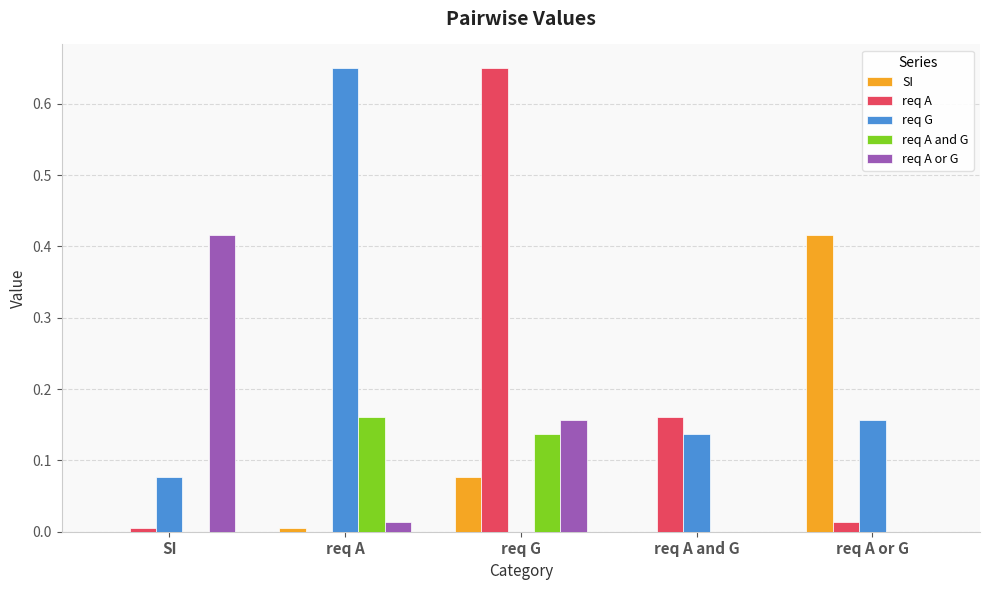

What is the total value across all series at req G?

1.0